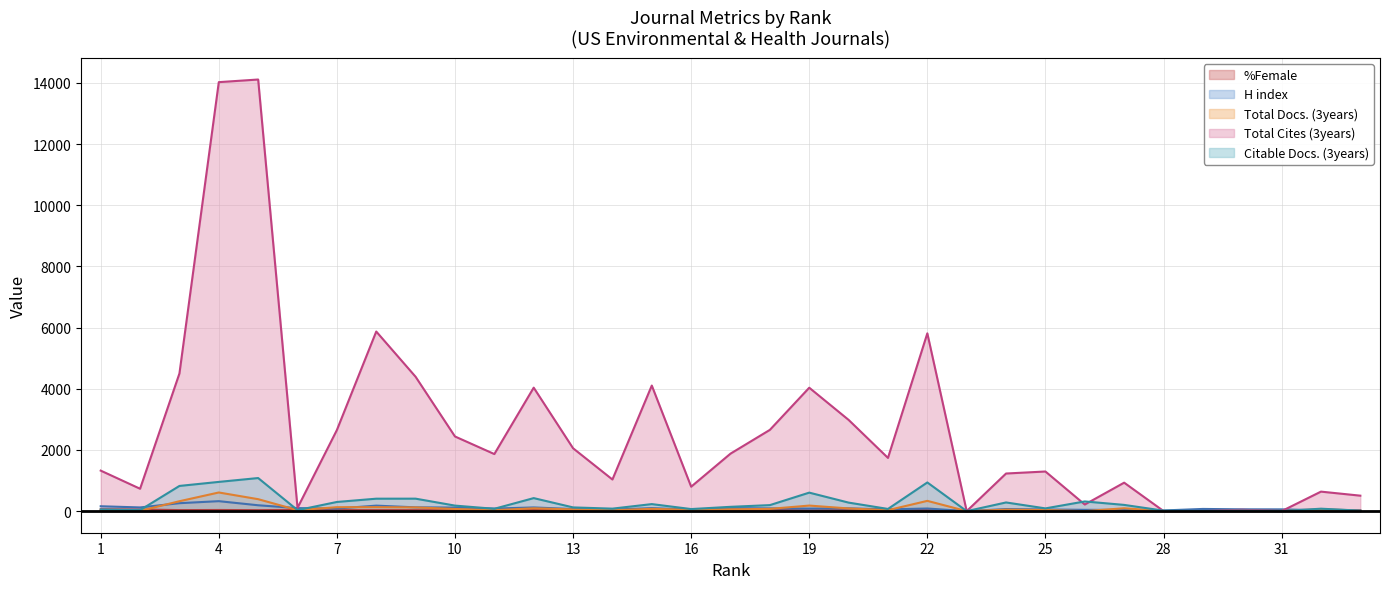

How many lines are shown in the chart?

5